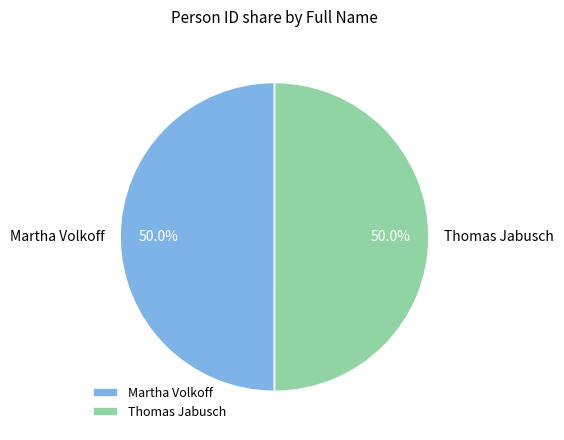

Is it true that Thomas Jabusch is 55% of the pie?

False